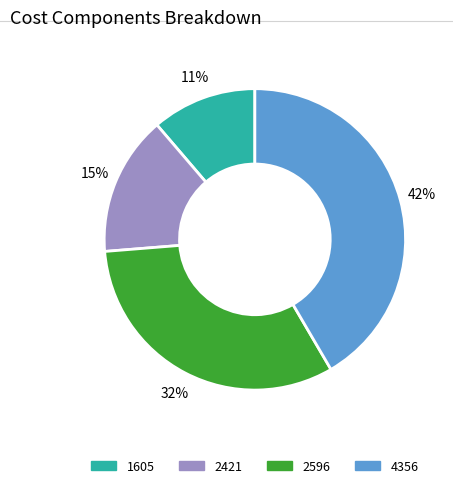

What is the largest slice in the pie chart?

4356